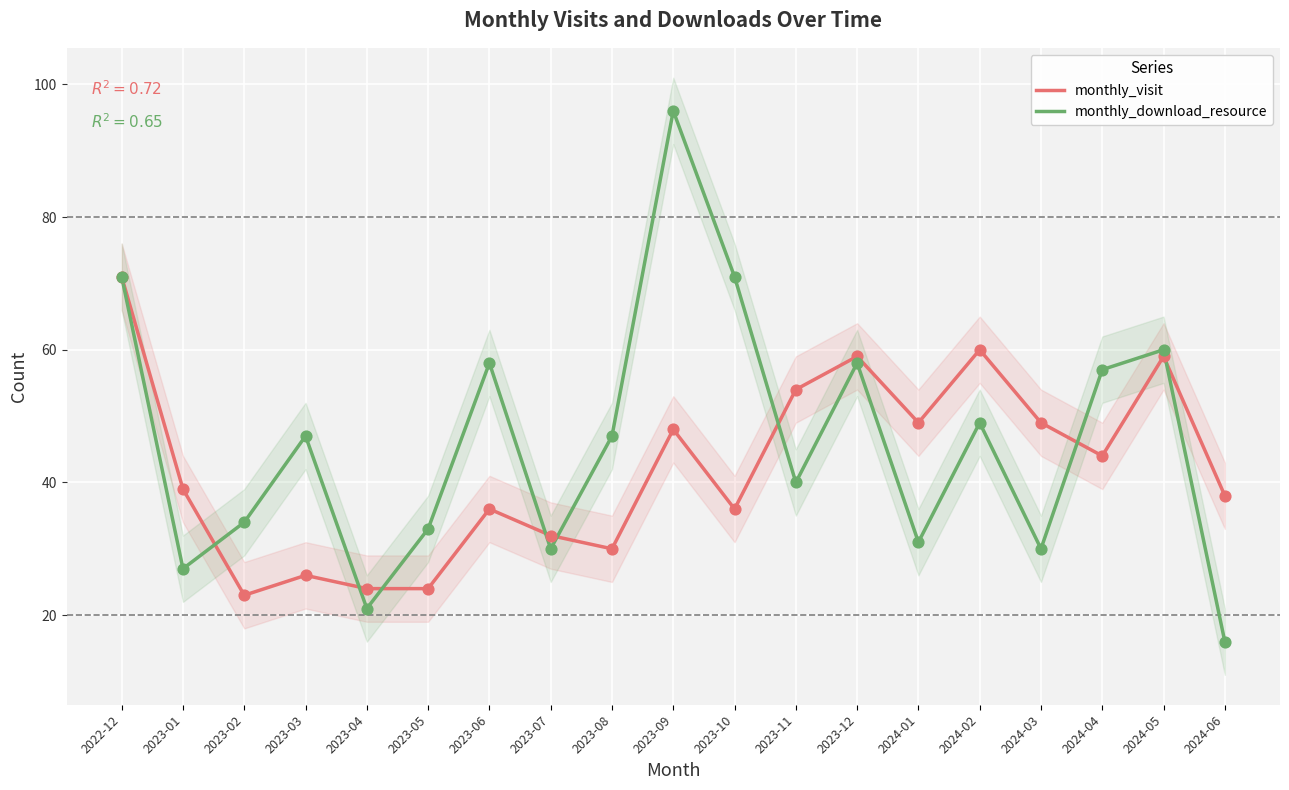

Which series reaches the maximum Y coordinate?

monthly_download_resource